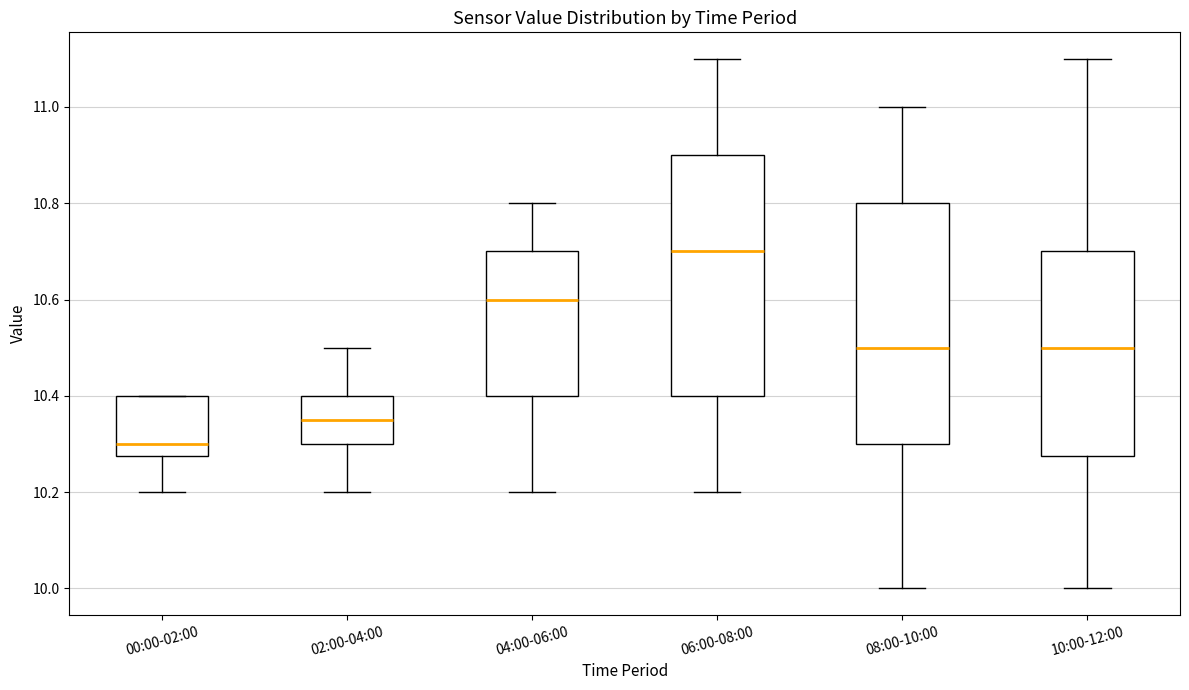

Which box's median line is the highest?

06:00-08:00